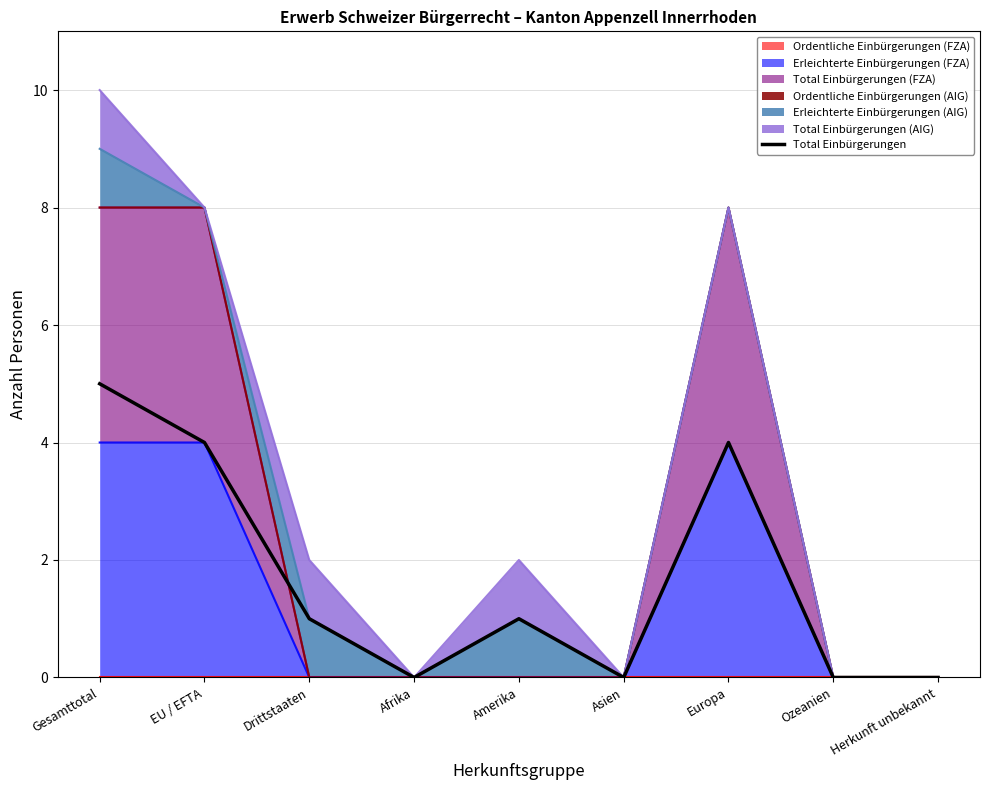

What is the average value?

2